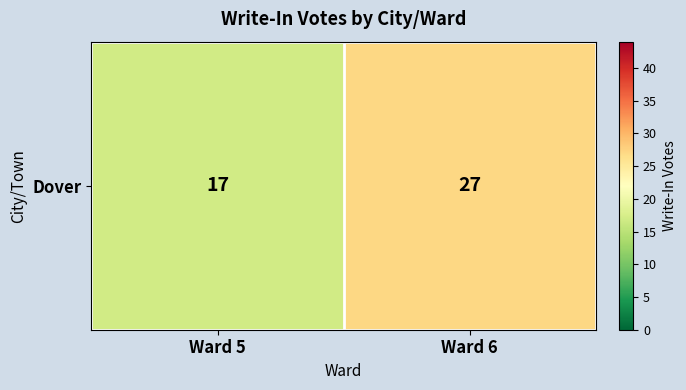

What is the change in value from Ward 5 to Ward 6?

+10